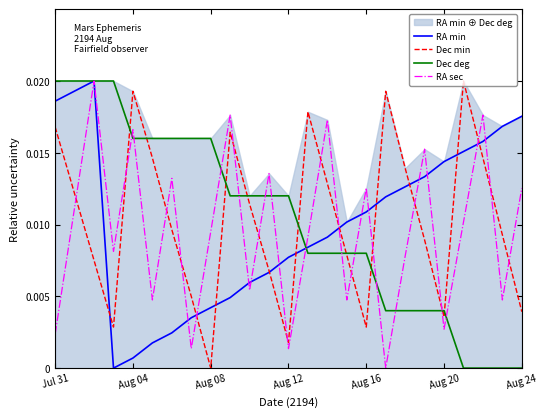

The RA min series shows 0.0 at Aug 04. True or false?

False